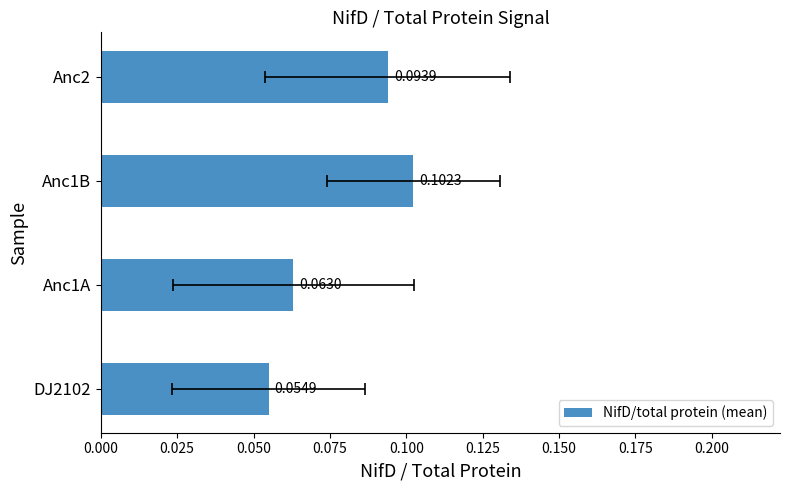

Are the bars horizontal?

Yes